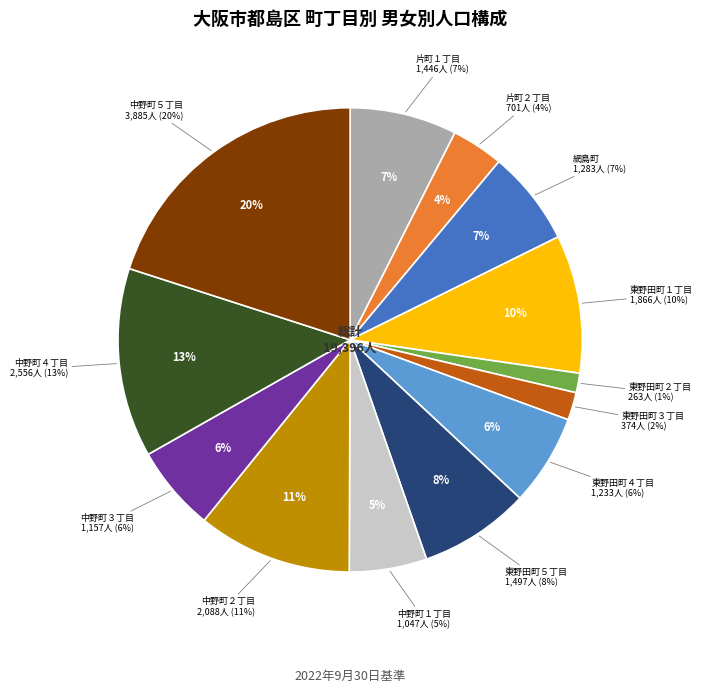

How many slices are in this pie chart?

13